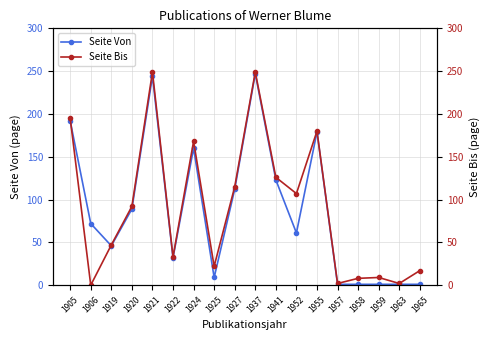

True or false: Seite Bis and Seite Von cross at least once.

True